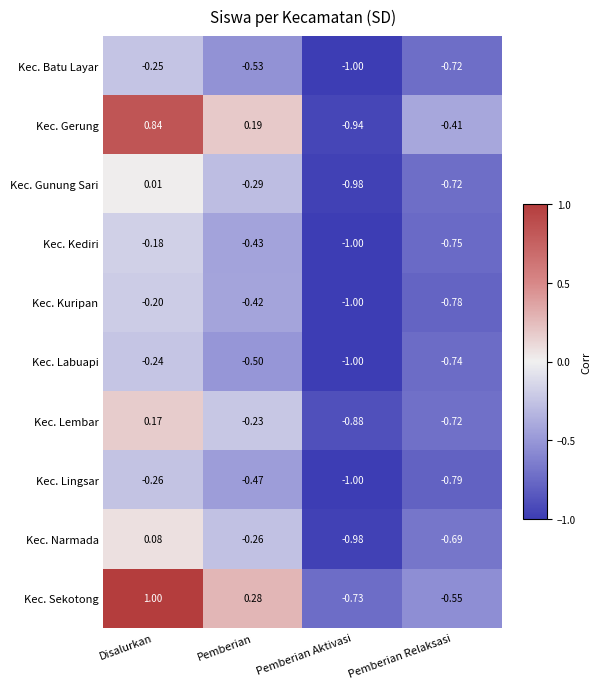

Which series has the largest total across all categories?

Kec. Sekotong